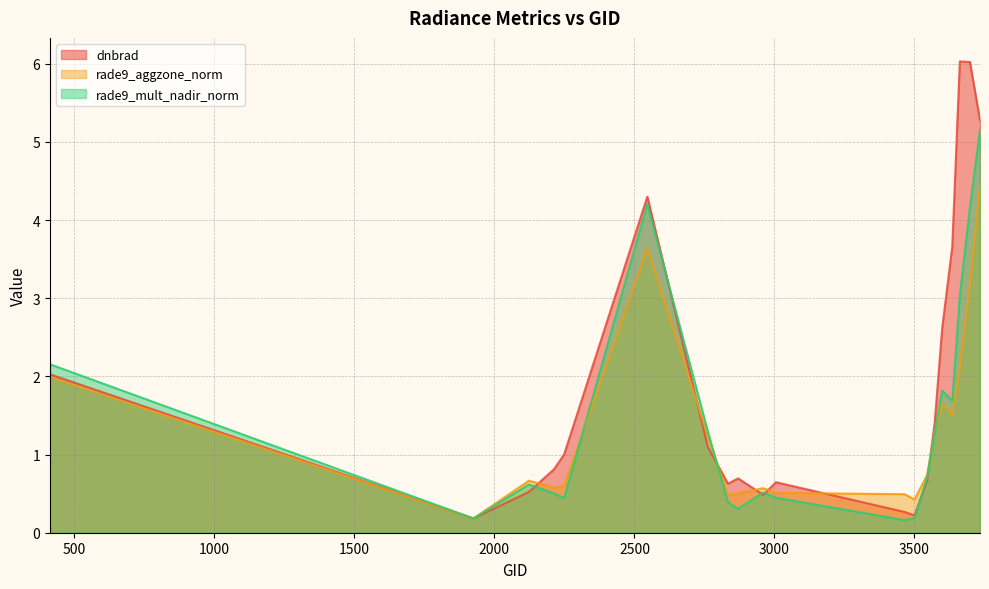

At which category does rade9_mult_nadir_norm reach its first local peak?

2123